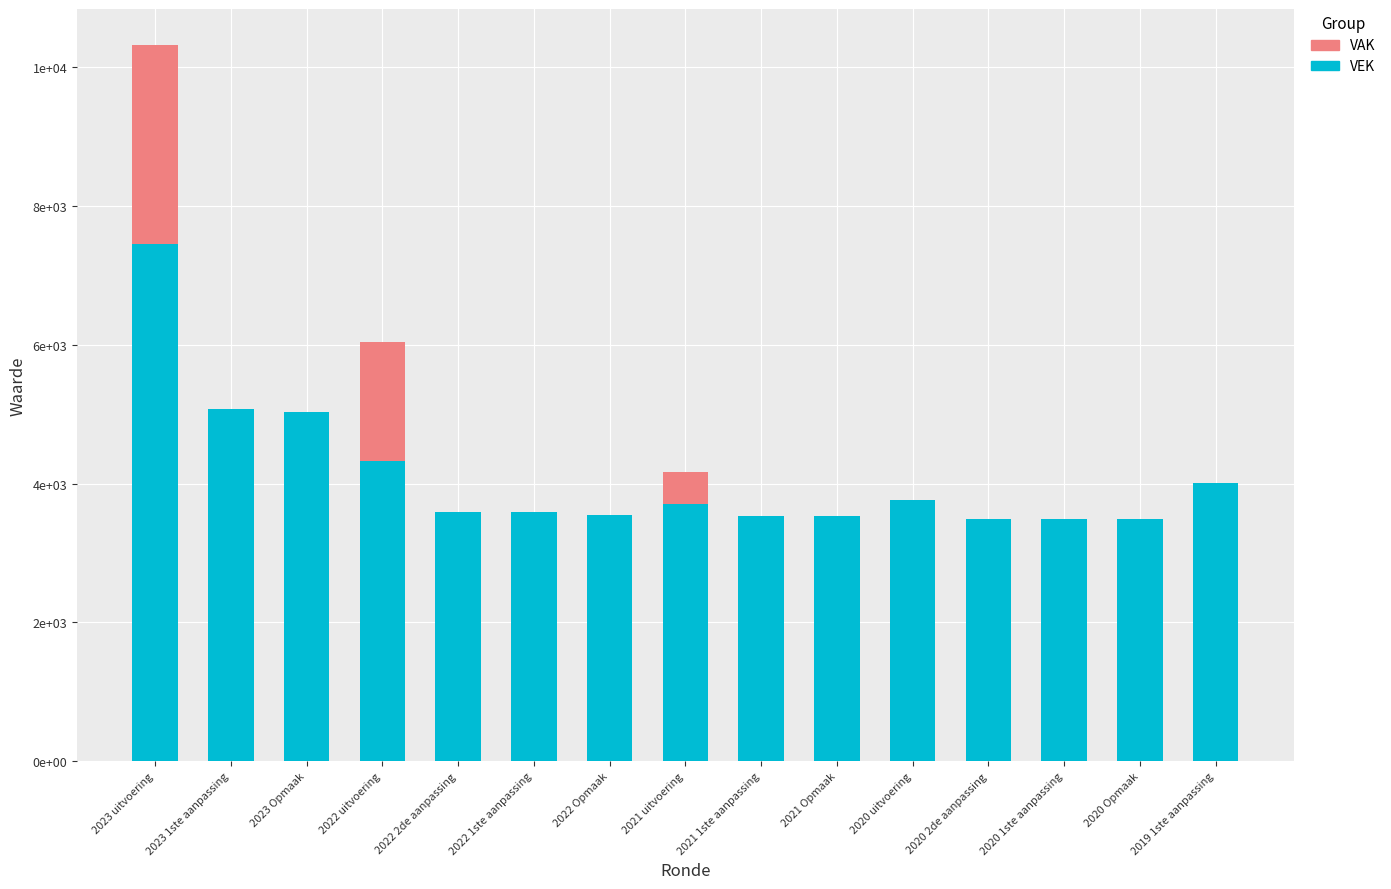

The value of VEK at 2021 1ste aanpassing is 3532. True or false?

True